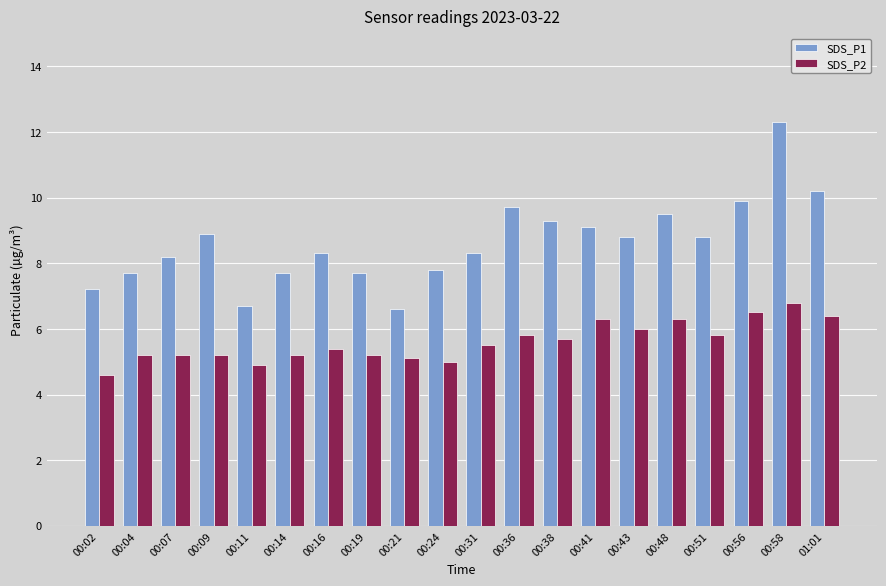

The SDS_P2 series shows 6.5 at 00:56. True or false?

True